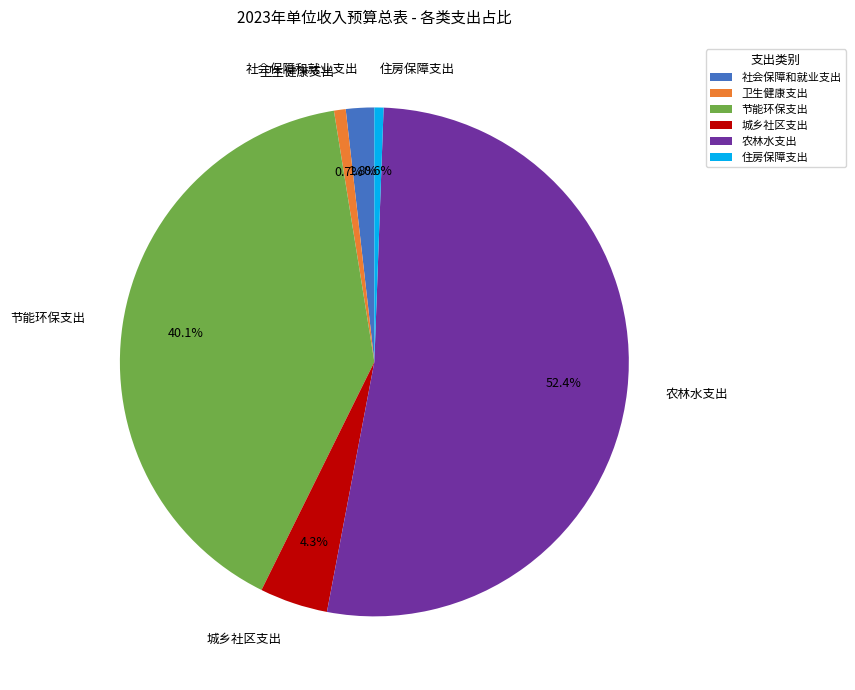

Is there any slice that represents more than half of the pie?

Yes